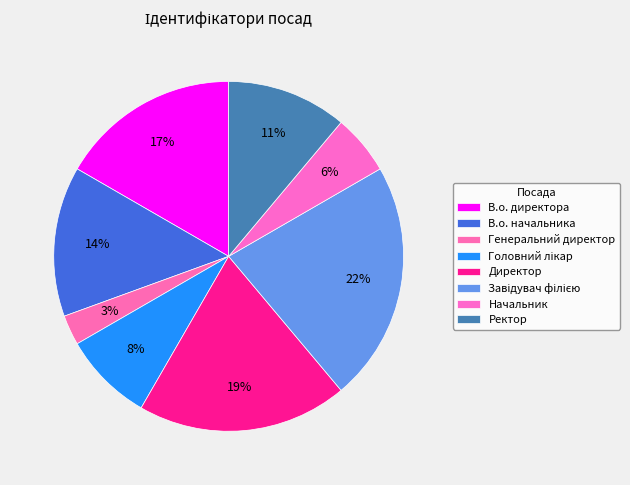

Rank the categories by value from lowest to highest.

Генеральний директор, Начальник, Головний лікар, Ректор, В.о. начальника, В.о. директора, Директор, Завідувач філією